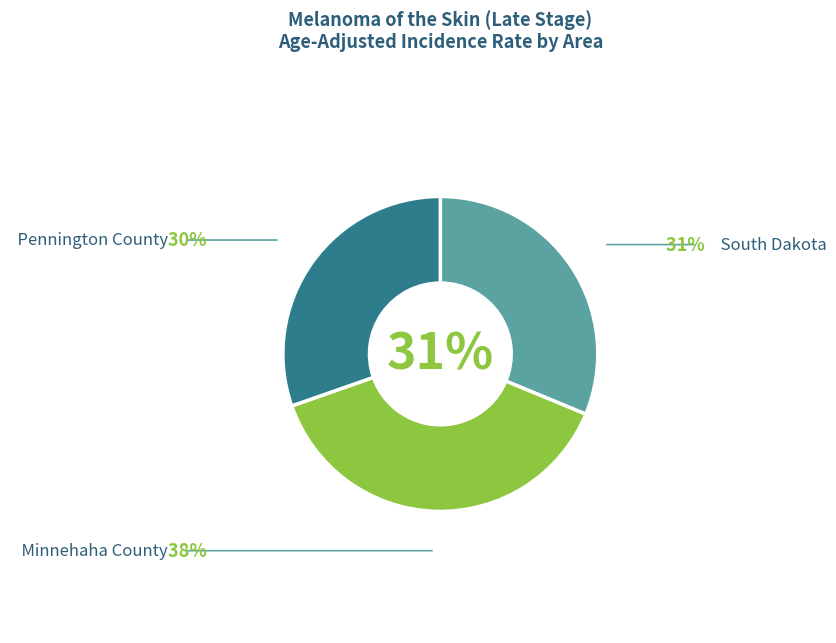

Is there a majority slice in this chart?

No